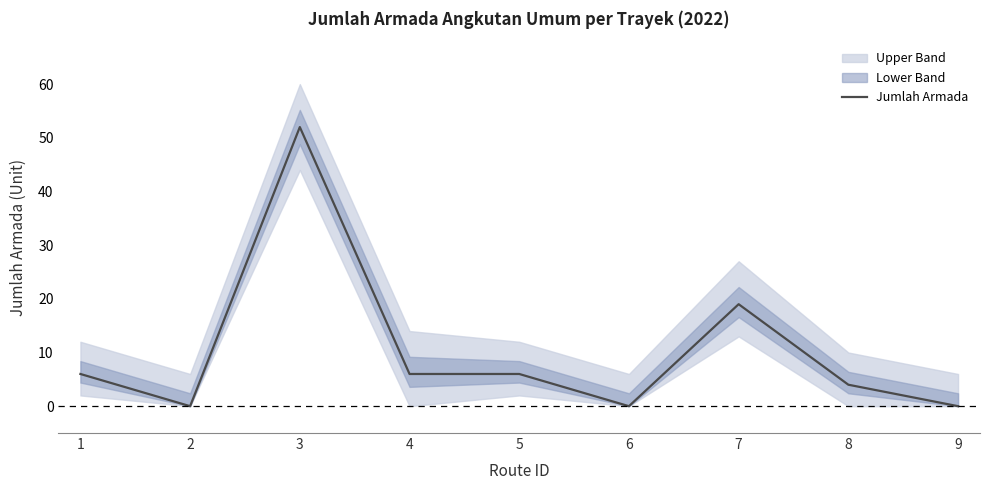

Where is the data nearest to the value 26?

7